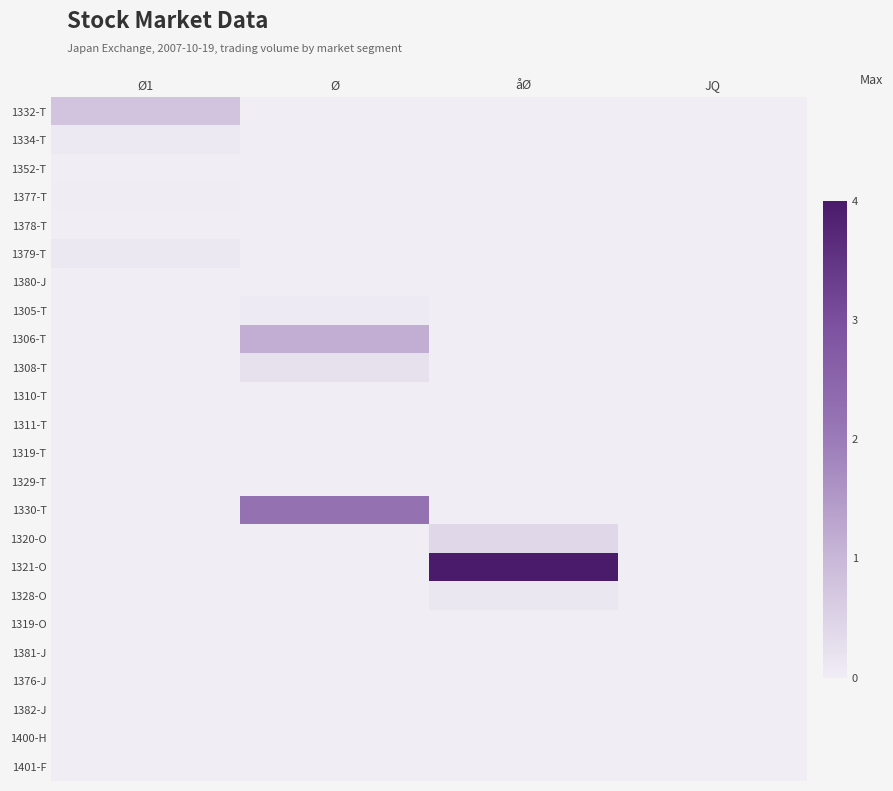

At which category is the sum across all series the highest?

åØ